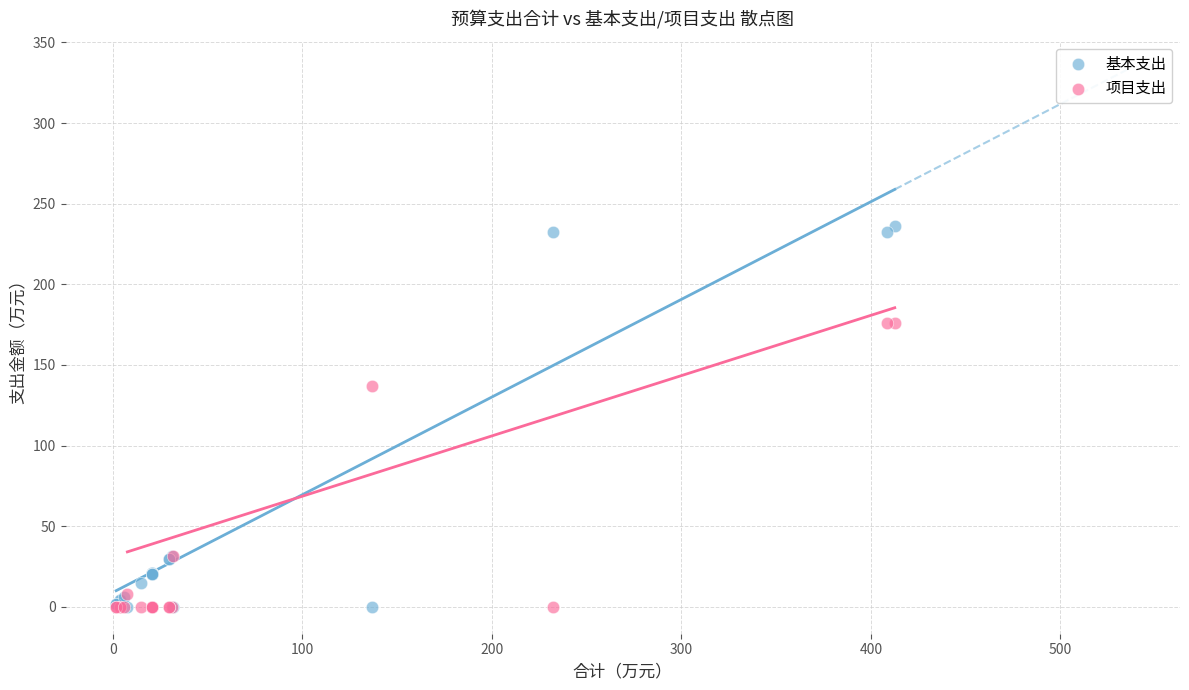

What is the X range (max minus min) for the scatter plot?

410.8